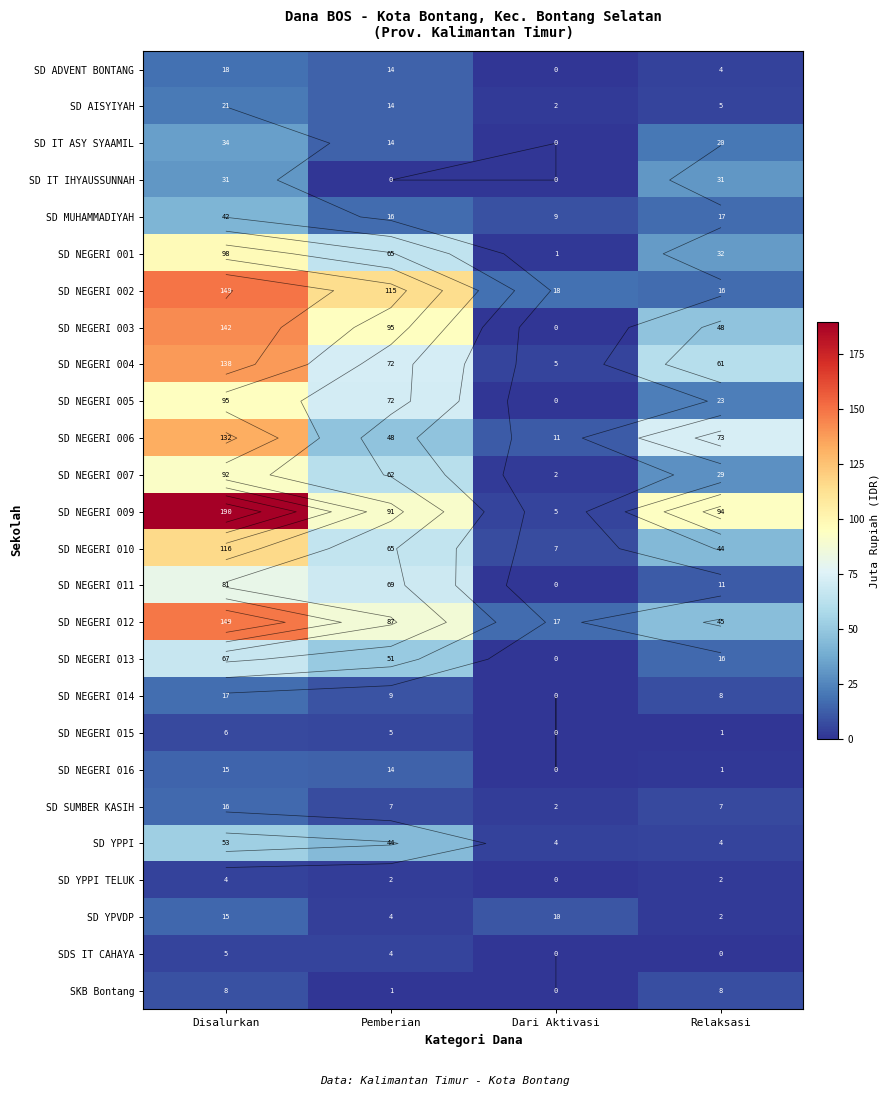

Rank the series by their maximum value, from lowest to highest.

SD YPPI TELUK, SDS IT CAHAYA, SD NEGERI 015, SKB Bontang, SD NEGERI 016, SD YPVDP, SD SUMBER KASIH, SD NEGERI 014, SD ADVENT BONTANG, SD AISYIYAH, SD IT IHYAUSSUNNAH, SD IT ASY SYAAMIL, SD MUHAMMADIYAH, SD YPPI, SD NEGERI 013, SD NEGERI 011, SD NEGERI 007, SD NEGERI 005, SD NEGERI 001, SD NEGERI 010, SD NEGERI 006, SD NEGERI 004, SD NEGERI 003, SD NEGERI 012, SD NEGERI 002, SD NEGERI 009